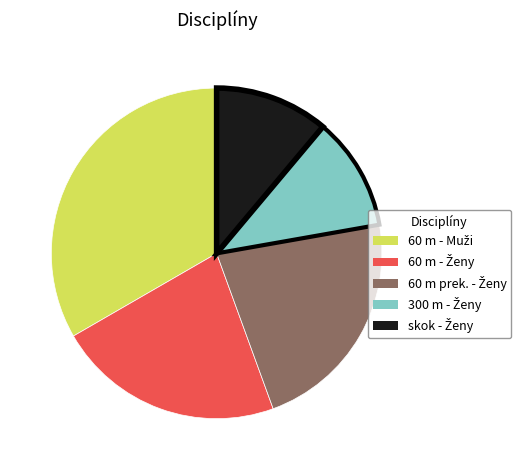

Is there a majority slice in this chart?

No